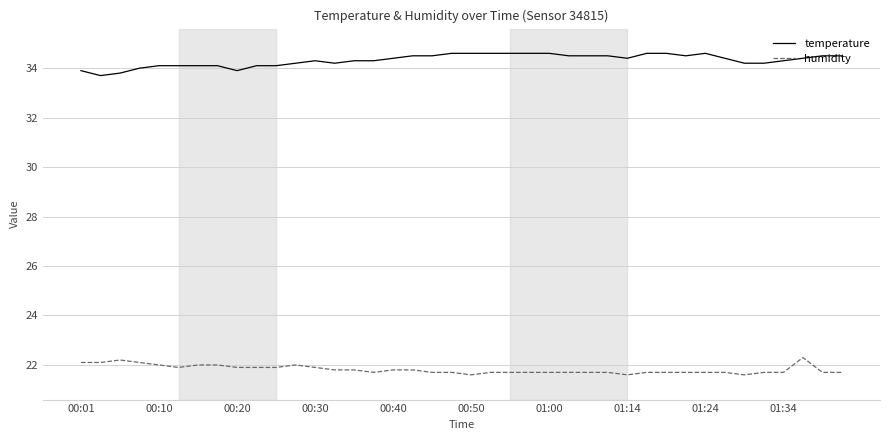

True or false: temperature and humidity cross at least once.

False